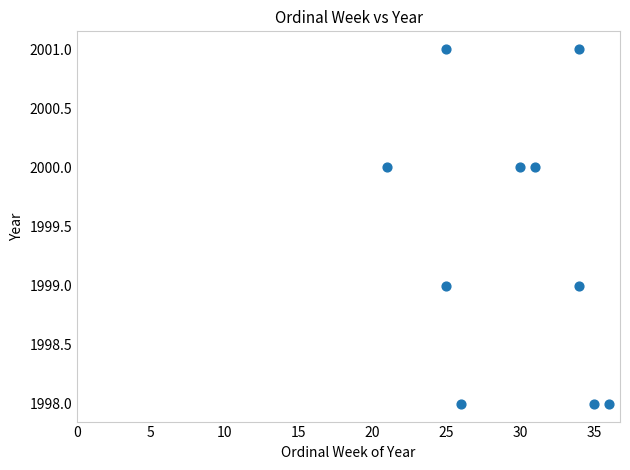

What is the range of X values (max minus min)?

15